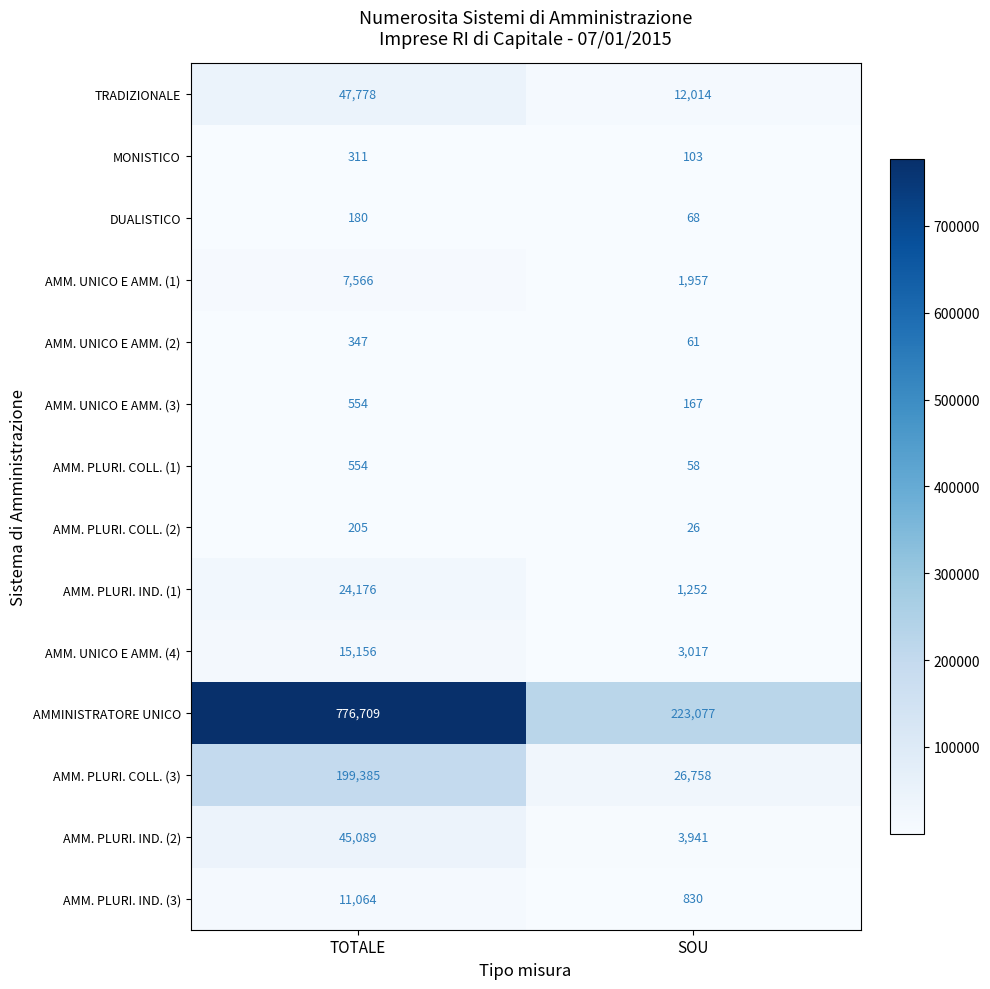

What is the sum of all AMM. UNICO E AMM. (1) values?

9523